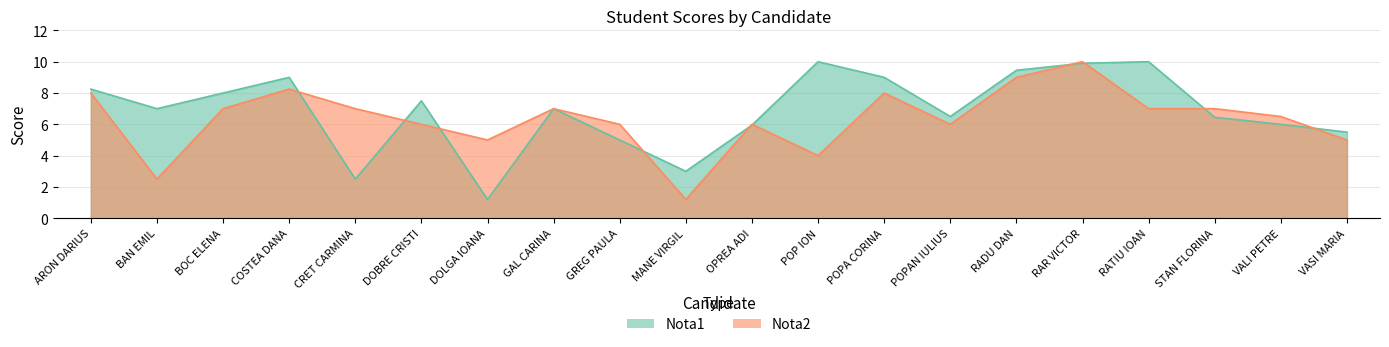

What is the total value across all series at MANE VIRGIL?

4.2